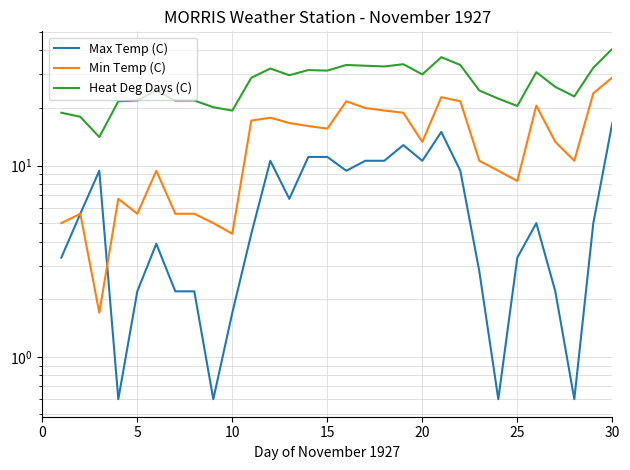

In Min Temp (C), how many points are lower than both neighbors (excluding endpoints)?

7